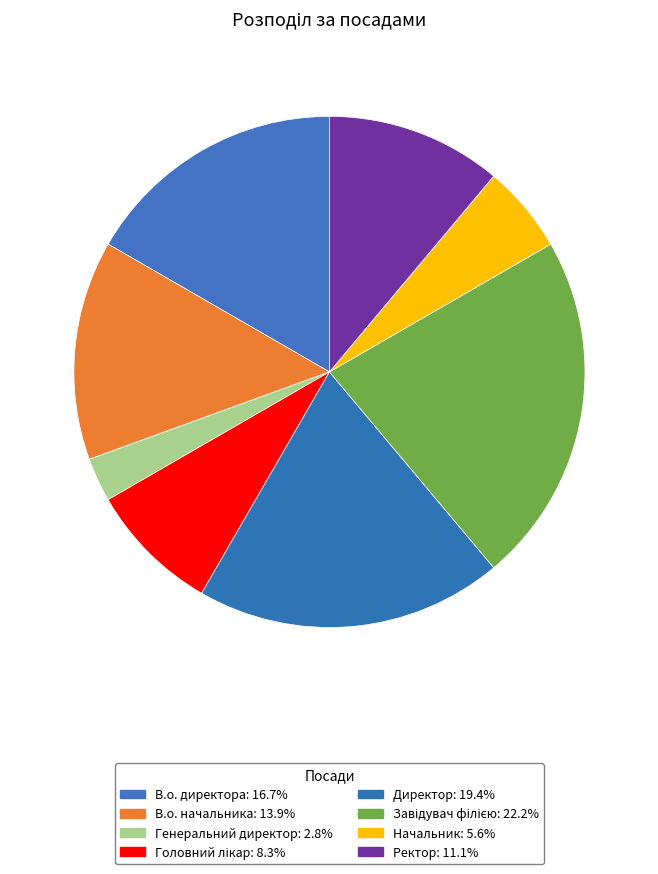

How much of the chart is everything except В.о. директора?

83.3%